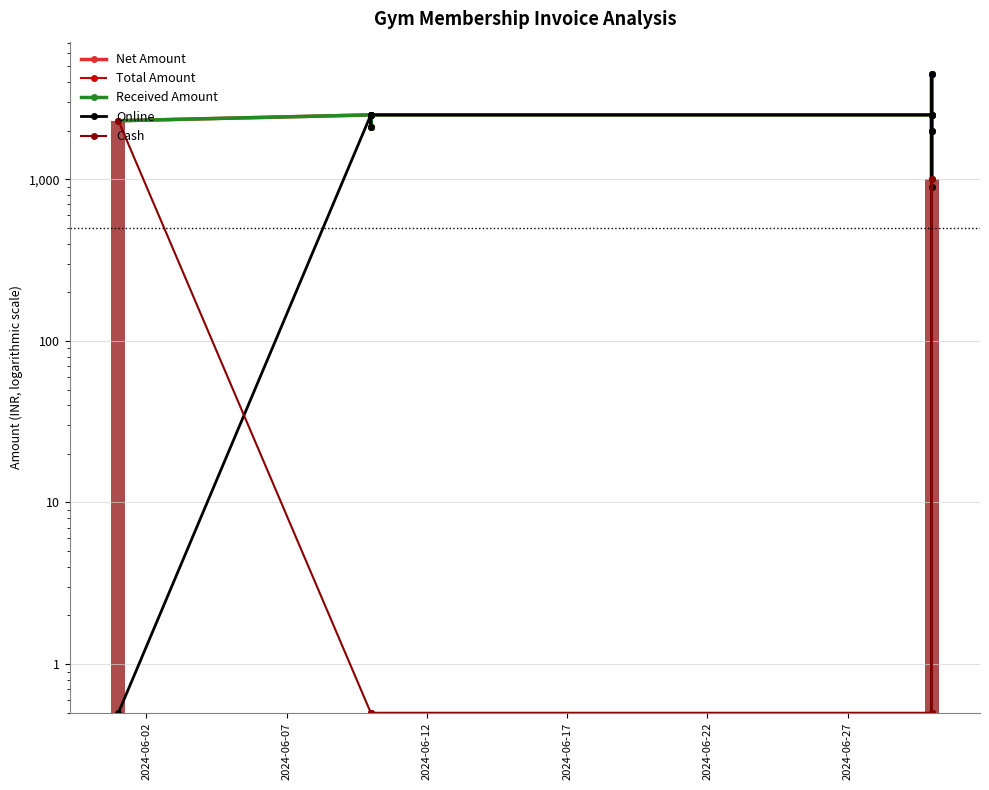

True or false: Received Amount has a value of 3976.7 at 2024-06-12.

False